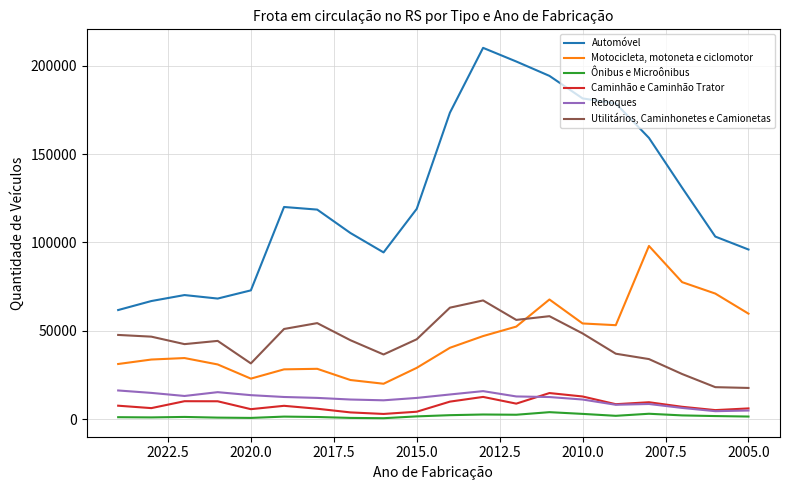

True or false: Reboques and Utilitários, Caminhonetes e Camionetas cross at least once.

False